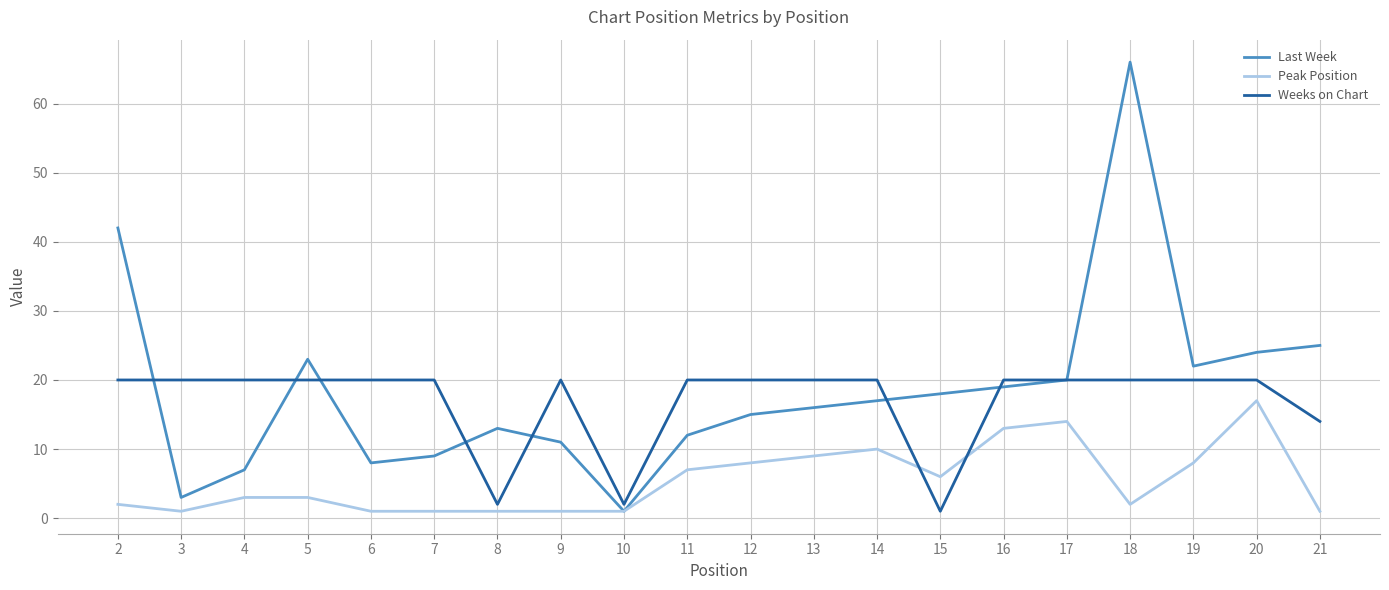

True or false: Peak Position has more than 1 interior local peaks.

True